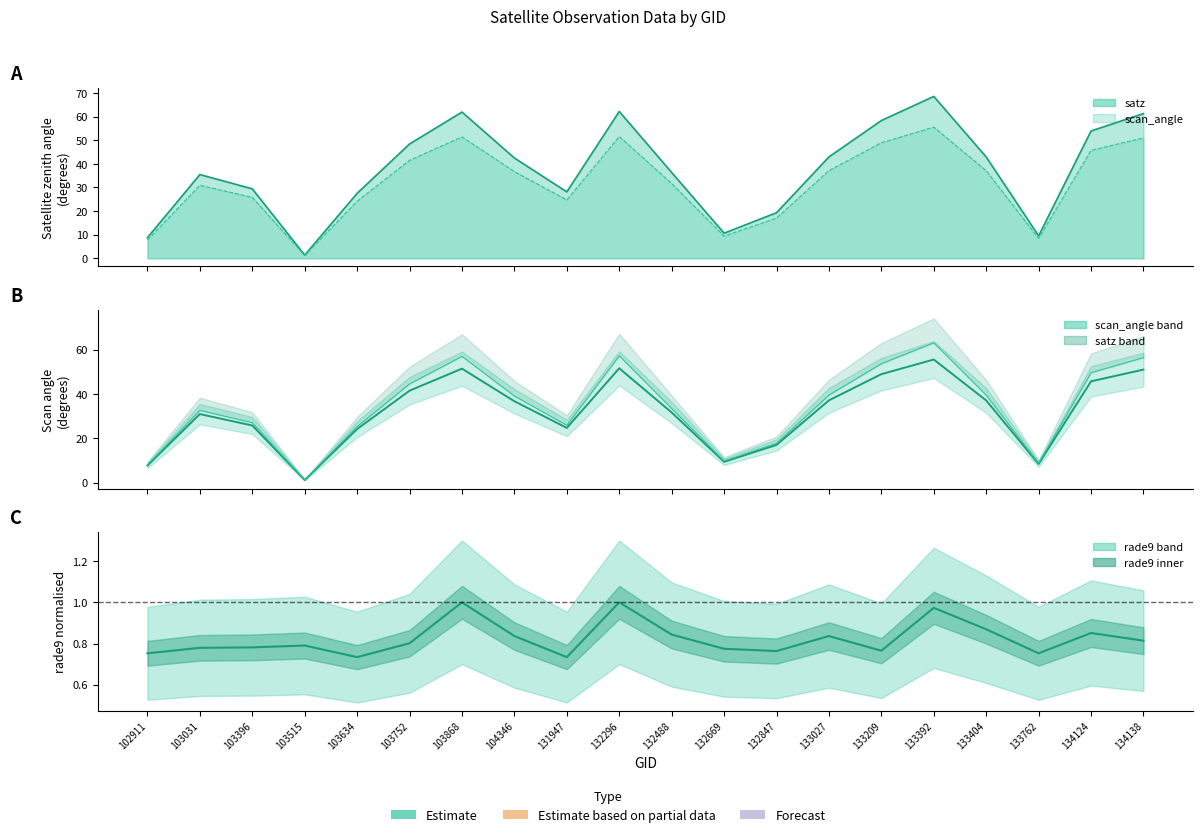

True or false: scan_angle has a value of 31.6 at 132488.

True